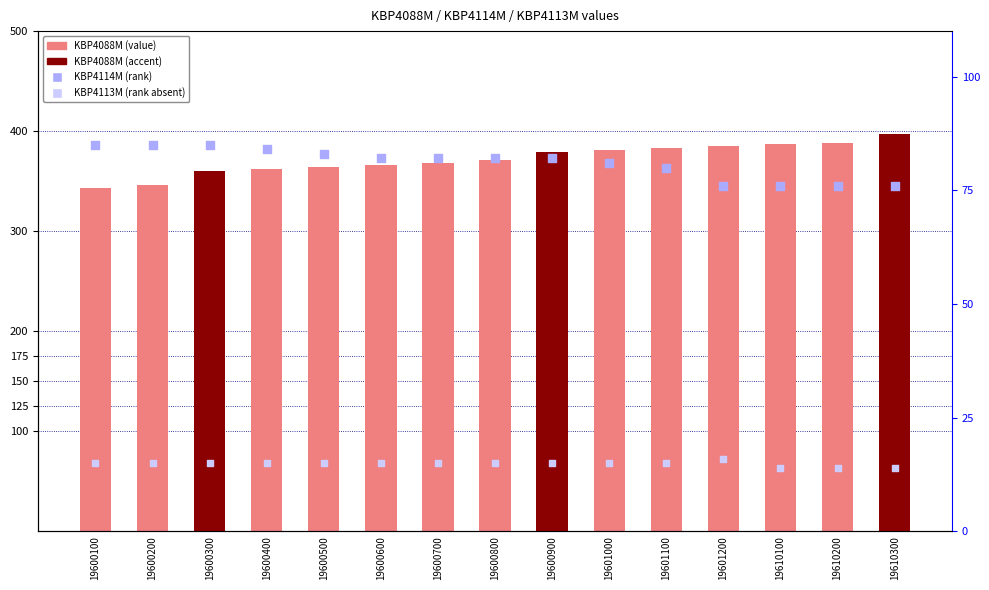

Which series has the largest total across all categories?

KBP4088M (count)